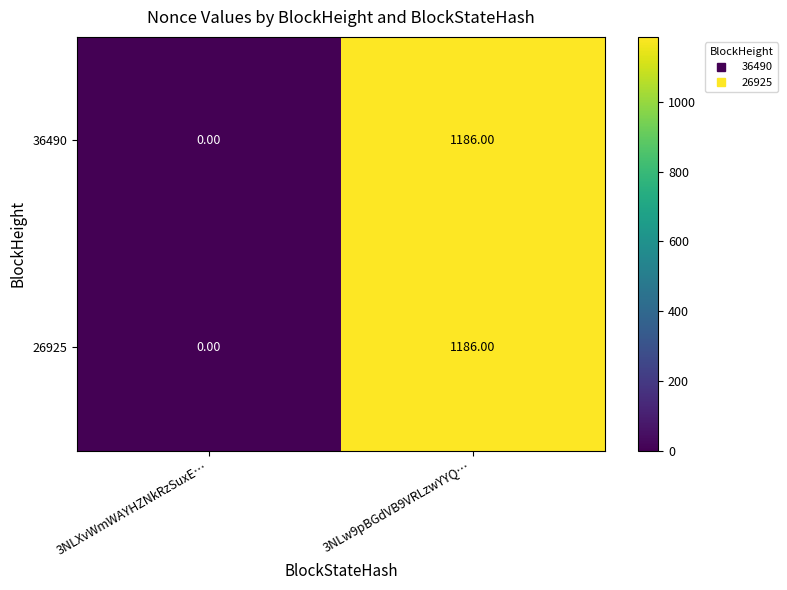

Is the value of 36490 at 3NLw9pBGdVB9VRLzwYYQ… greater than the value of 26925 at 3NLXvWmWAYHZNkRzSuxE…?

Yes